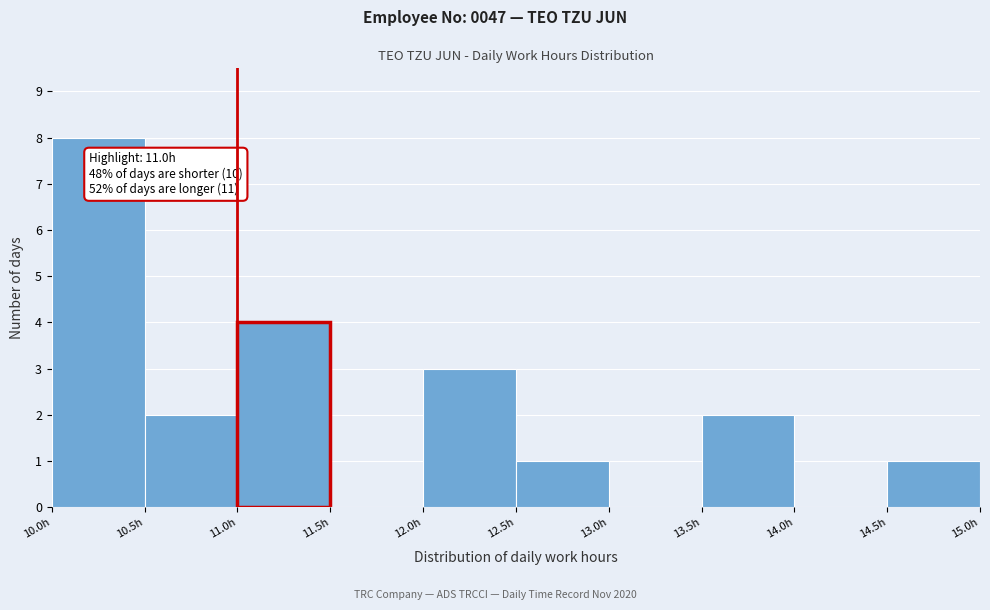

Which range on the x-axis has the tallest bar?

10.0 to 10.5